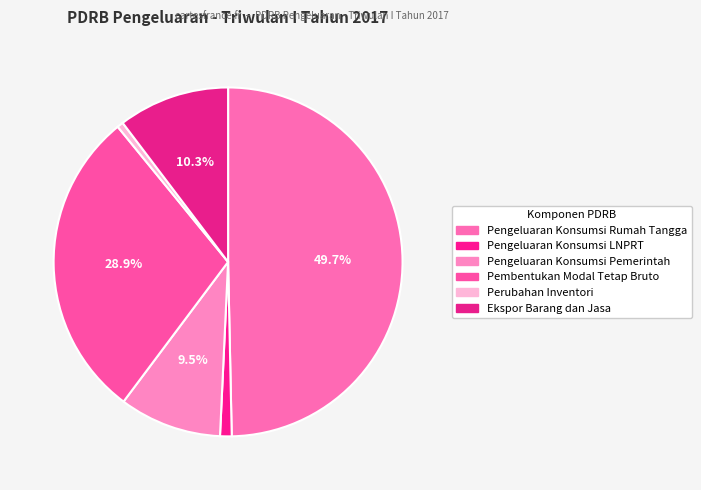

Rank the categories by value from lowest to highest.

Perubahan Inventori, Pengeluaran Konsumsi LNPRT, Pengeluaran Konsumsi Pemerintah, Ekspor Barang dan Jasa, Pembentukan Modal Tetap Bruto, Pengeluaran Konsumsi Rumah Tangga